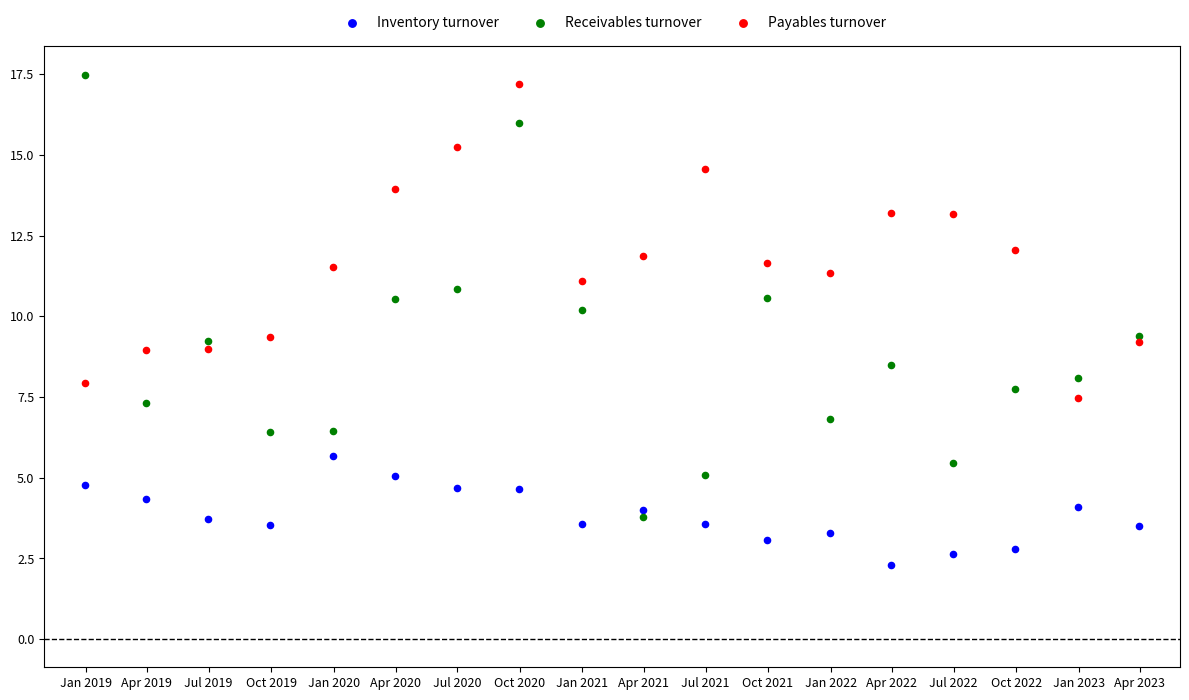

Which series has the widest spread of Y values?

Receivables turnover